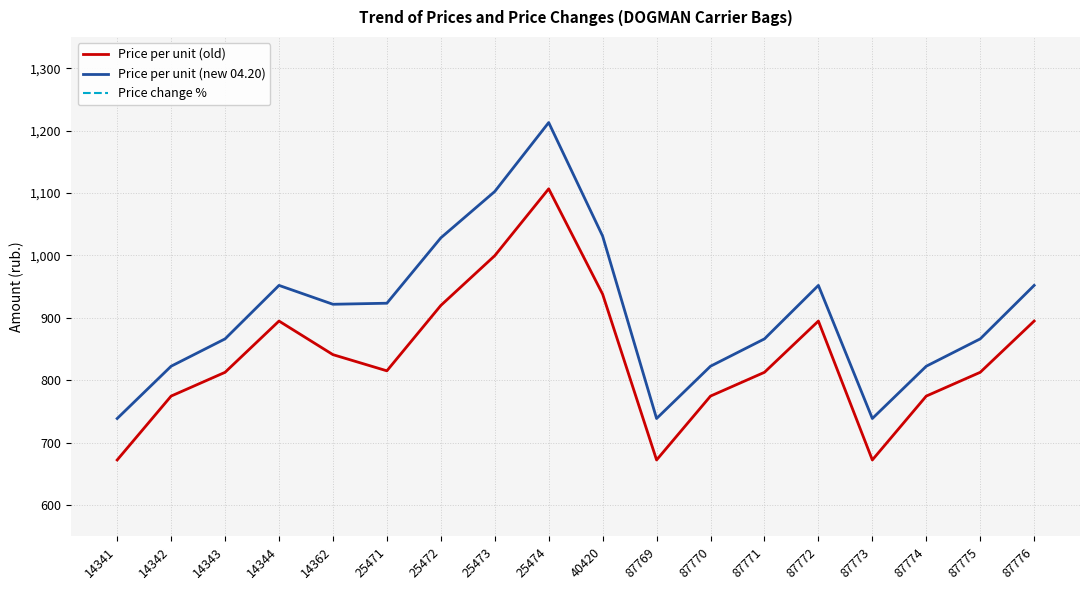

What is the minimum value shown in the chart?

6.2